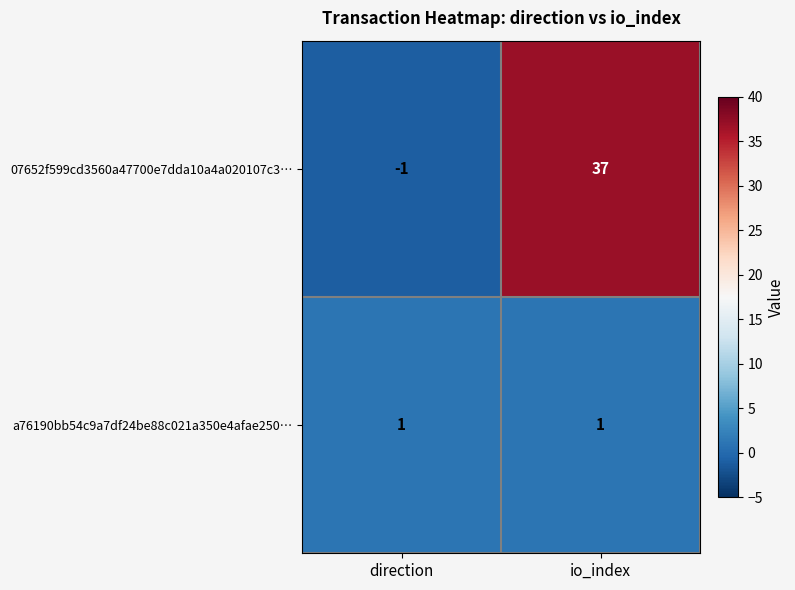

What is the maximum value for 07652f599cd3560a47700e7dda10a4a020107c3…?

37